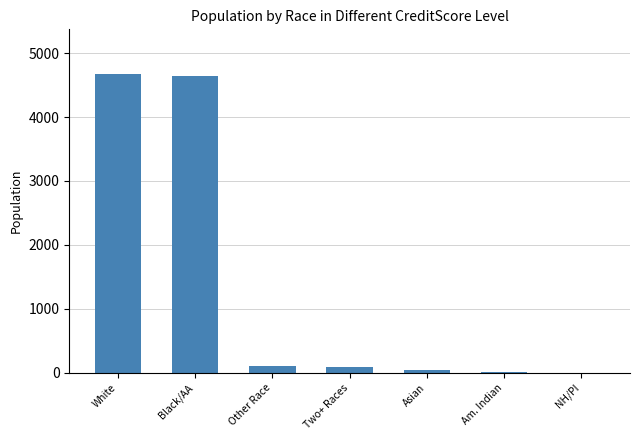

The value at Black/AA is 4646. True or false?

True